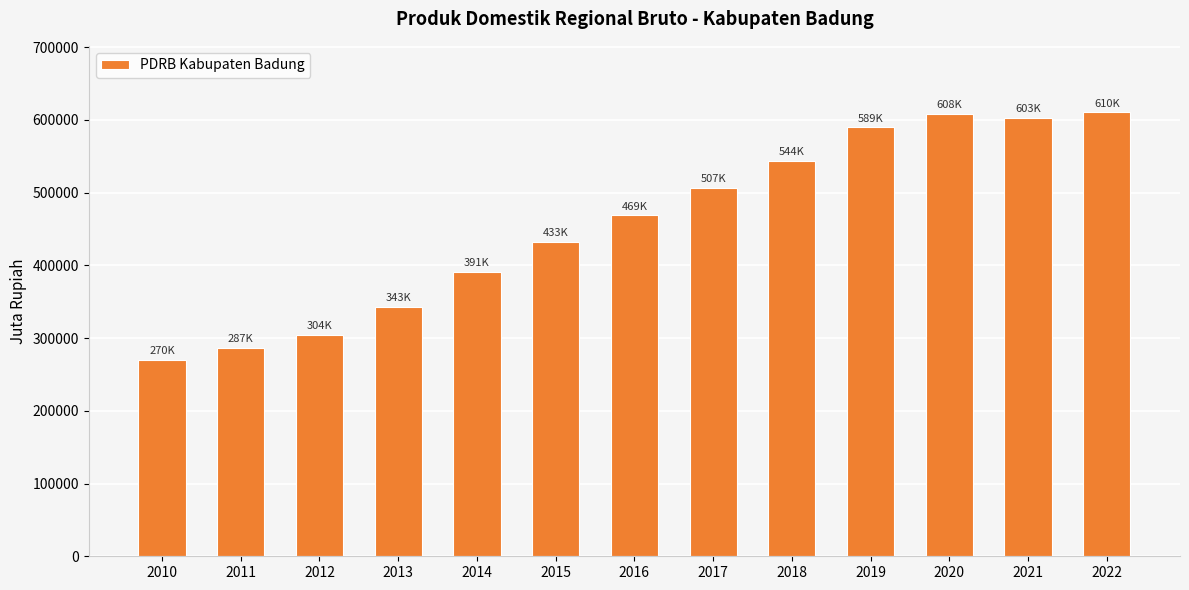

What is the difference between the second highest and second lowest values?

321204.0